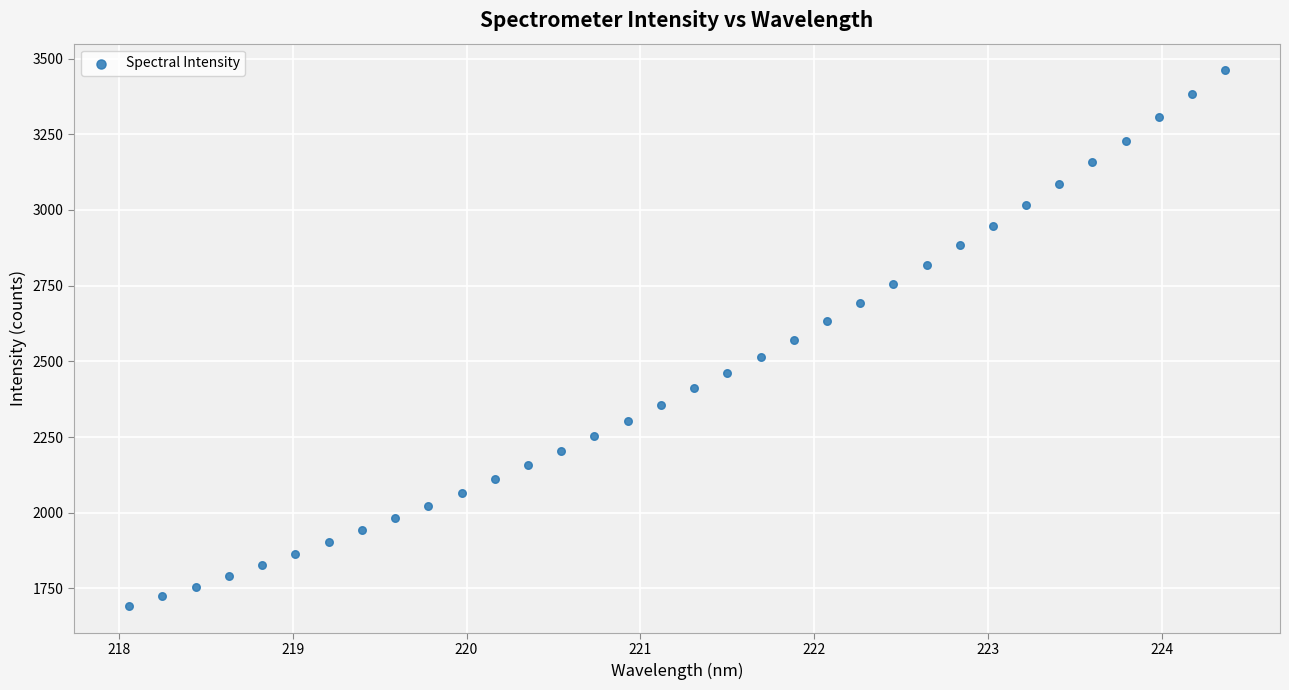

What is the range of X values (max minus min)?

6.3